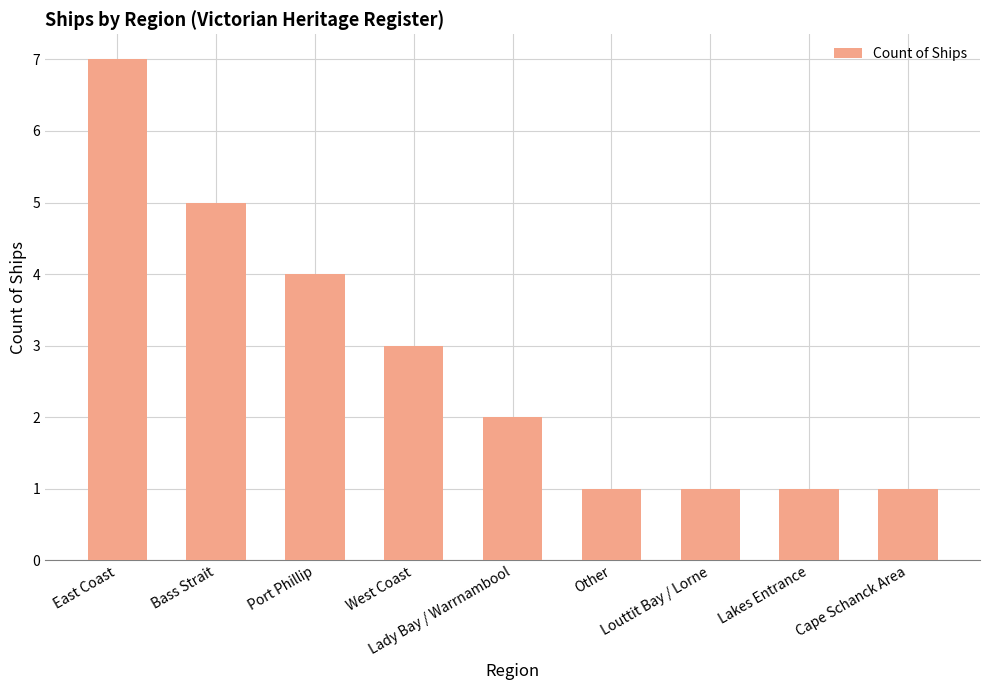

What is the difference between the maximum and second lowest values?

6